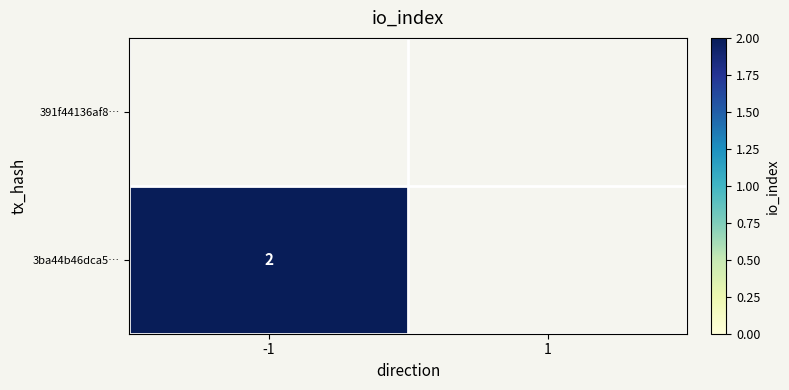

The value of 3ba44b46dca5… at -1 is 1. True or false?

False